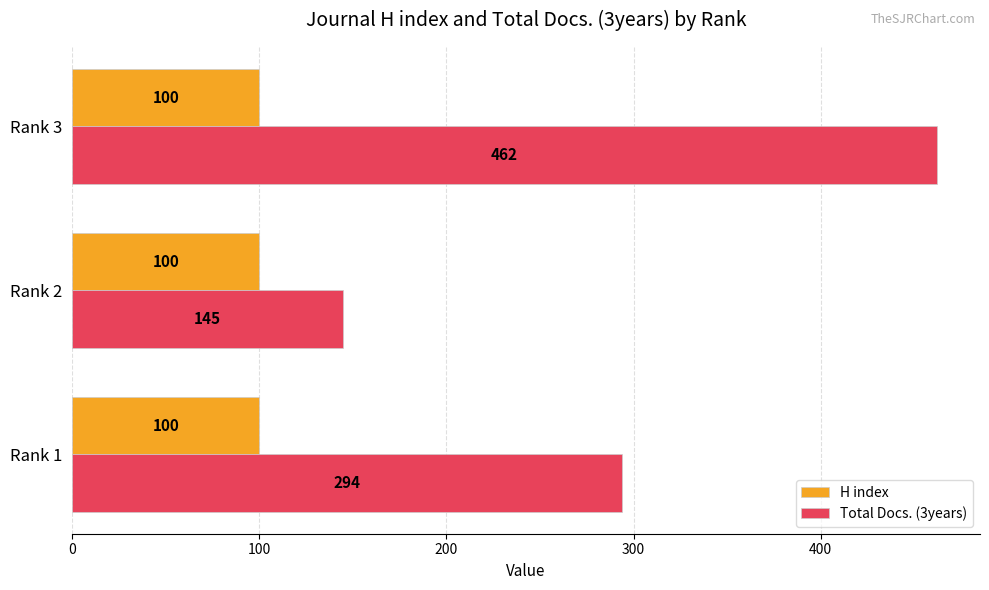

Which category has the highest value across all series?

Rank 3